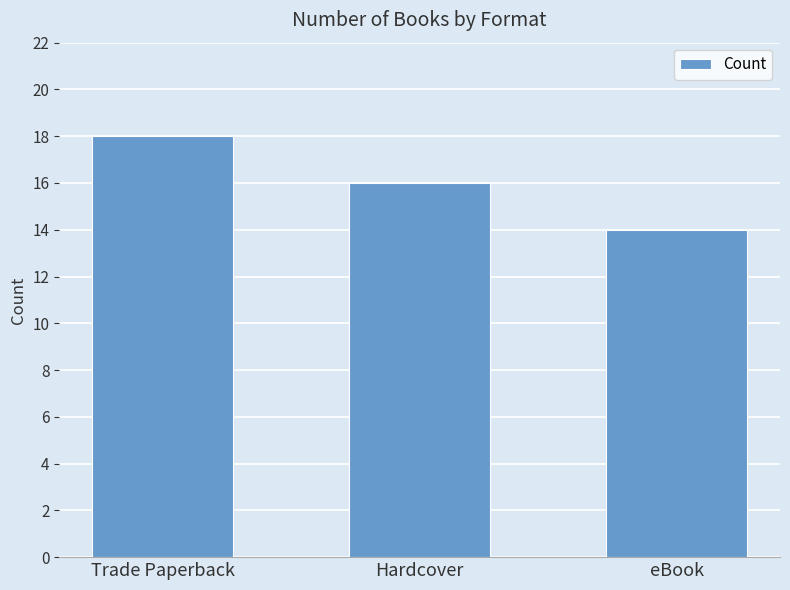

At which label is the value closest to 16?

Hardcover